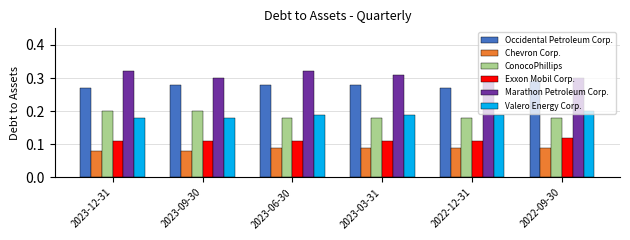

Which series has the largest total across all categories?

Marathon Petroleum Corp.